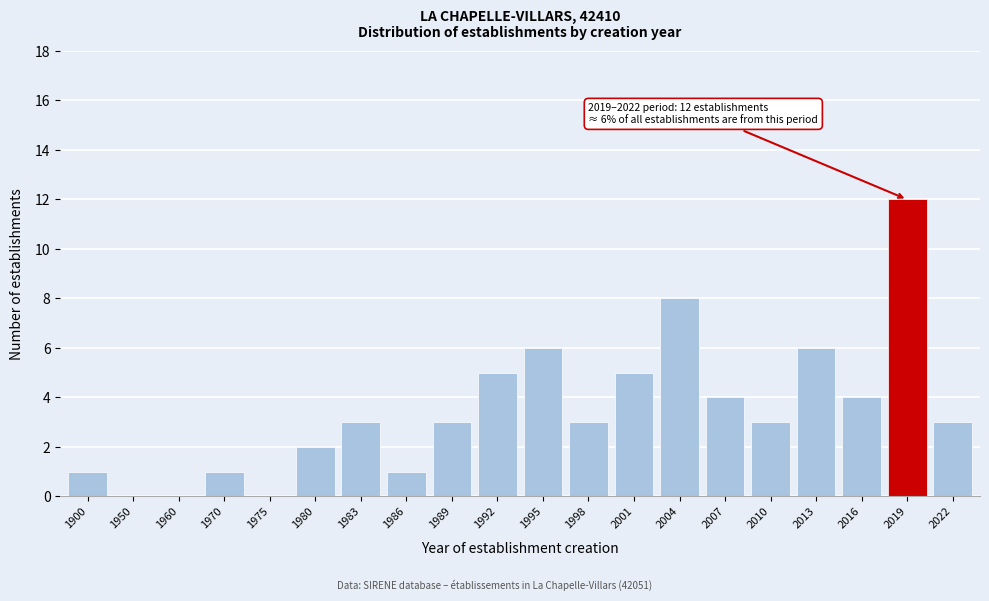

Reading left to right, list all the values displayed in this chart.

1900=1	1950=0	1960=0	1970=1	1975=0	1980=2	1983=3	1986=1	1989=3	1992=5	1995=6	1998=3	2001=5	2004=8	2007=4	2010=3	2013=6	2016=4	2019=12	2022=3